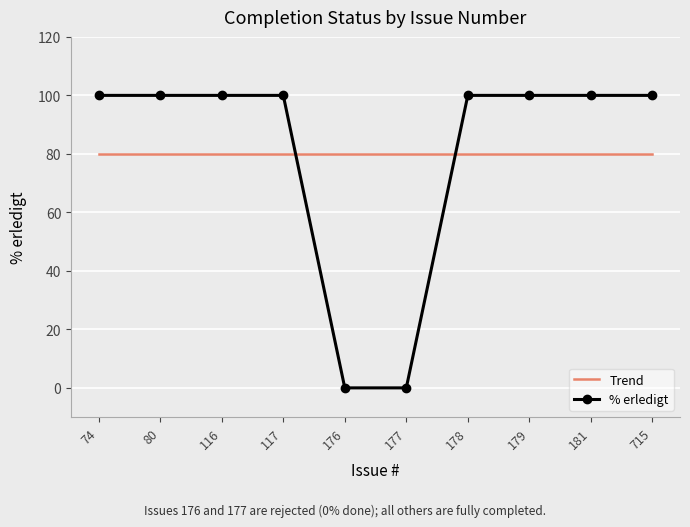

What is the value of the % erledigt point at the 7th from the left?

100